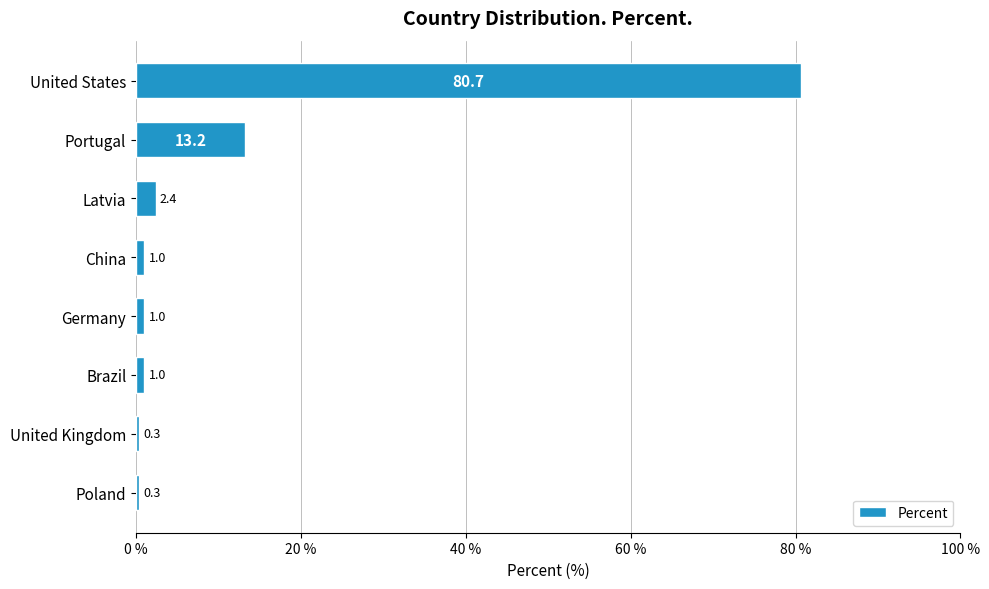

Which category has the highest value across all series?

United States